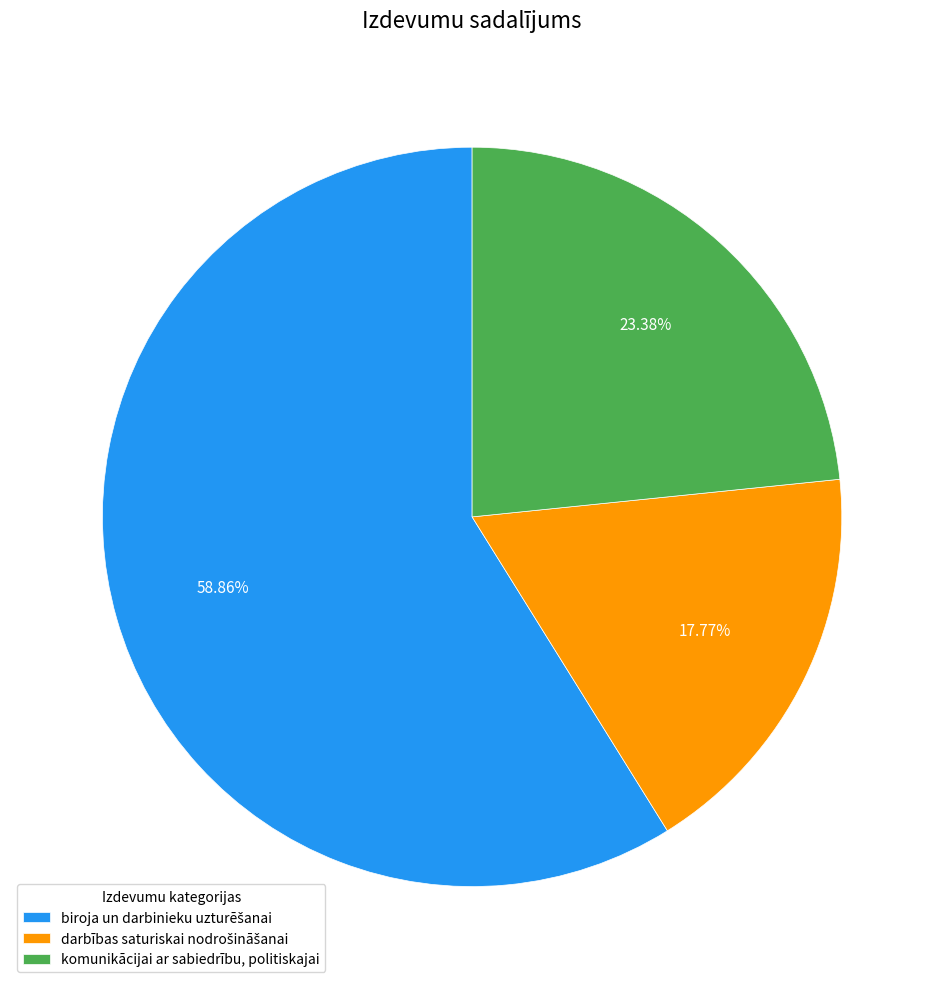

Is there any slice that represents more than half of the pie?

Yes